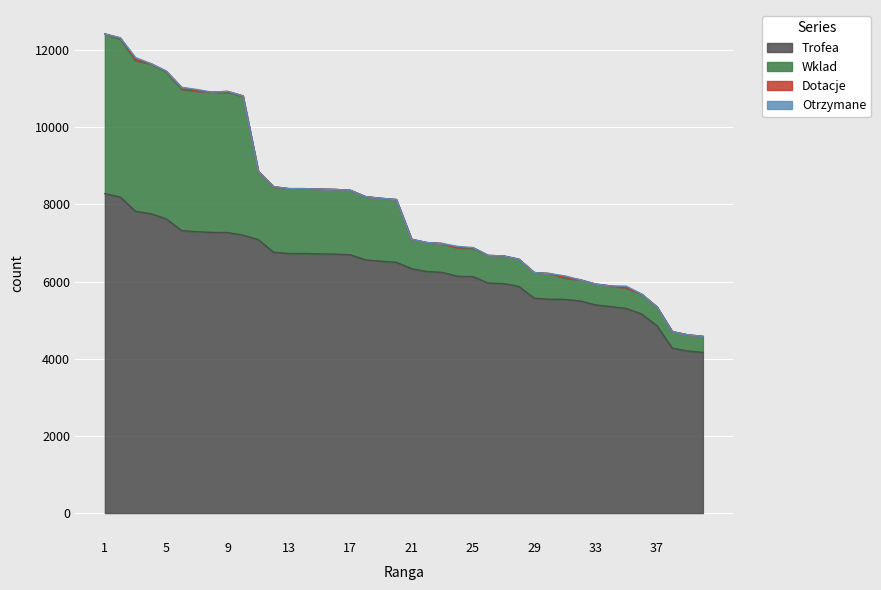

Between which two adjacent categories do Otrzymane and Dotacje first intersect?

2 and 3